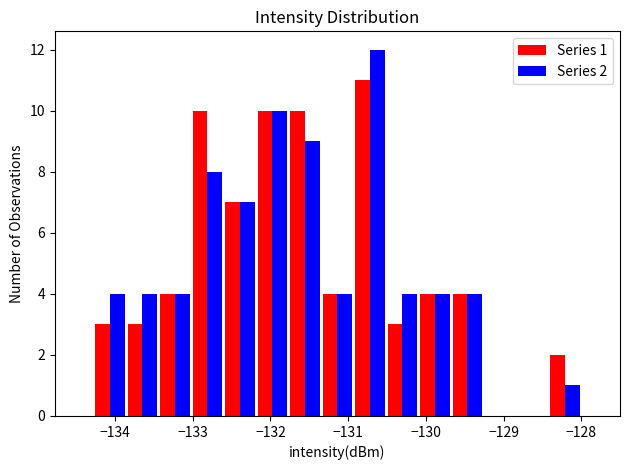

In the Series 1 series, which range on the x-axis has the tallest bar?

-130.9 to -130.5